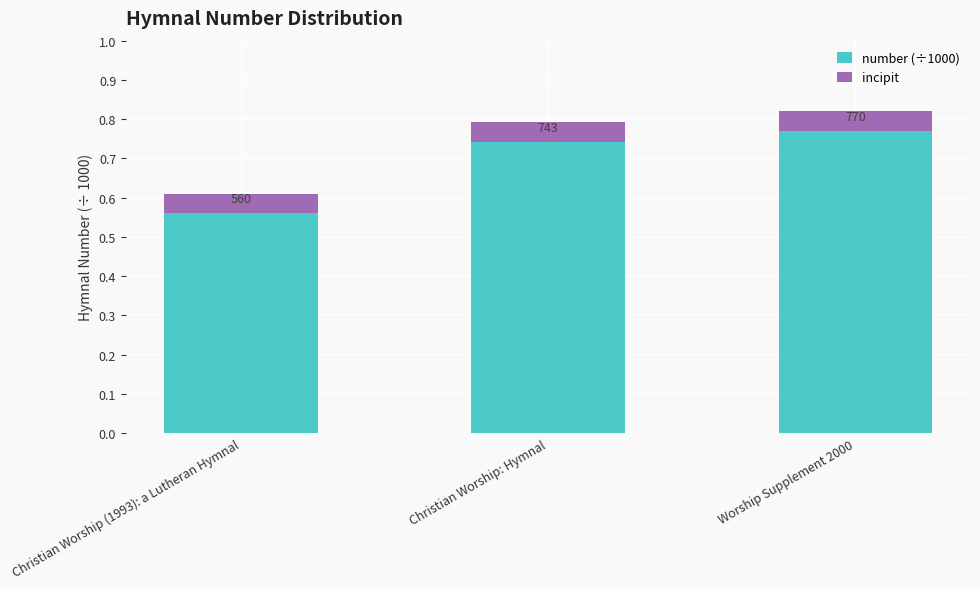

Are the bars horizontal?

No